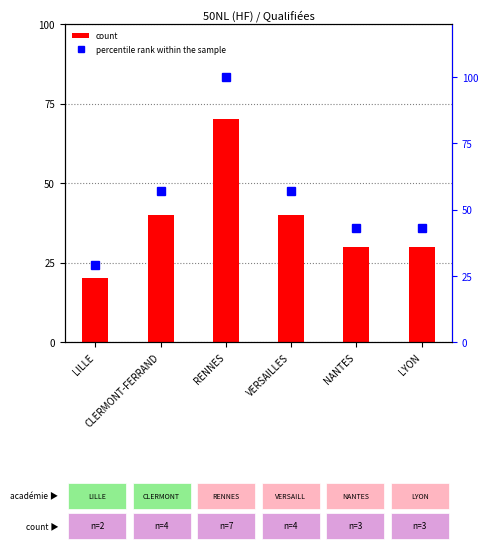

How many distinct data groups are displayed?

2